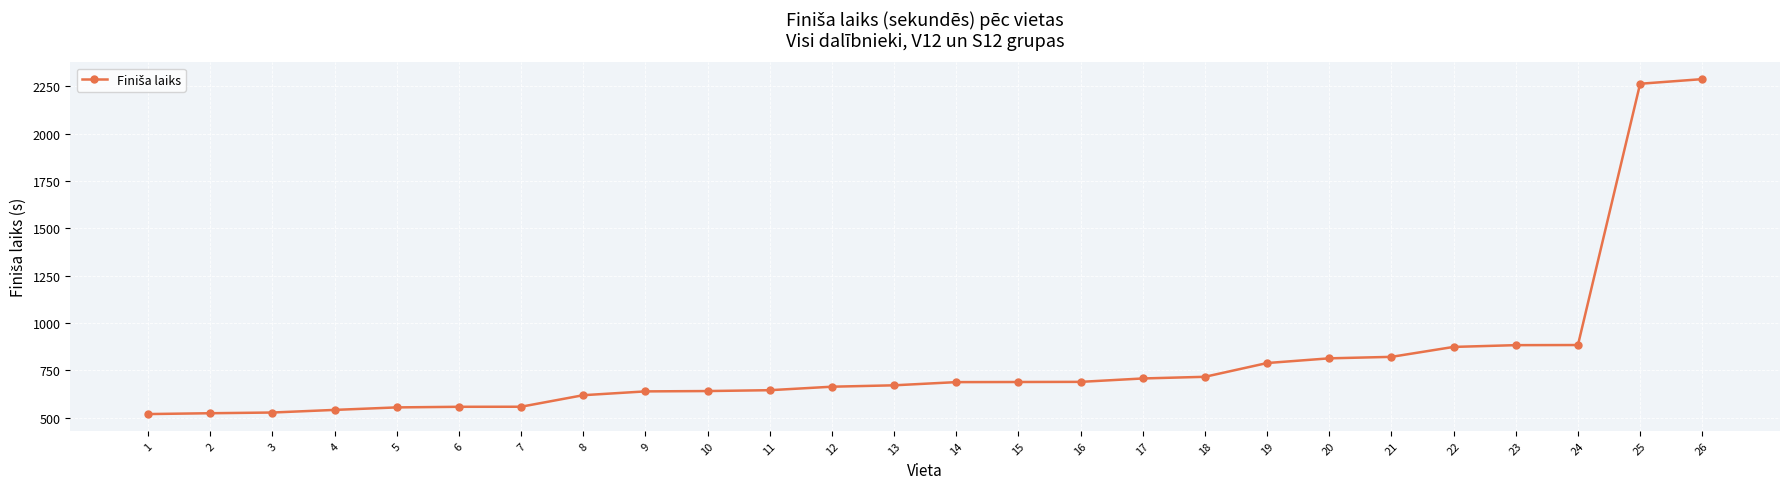

What is the ratio of the value at 8 to the value at 13?

0.9